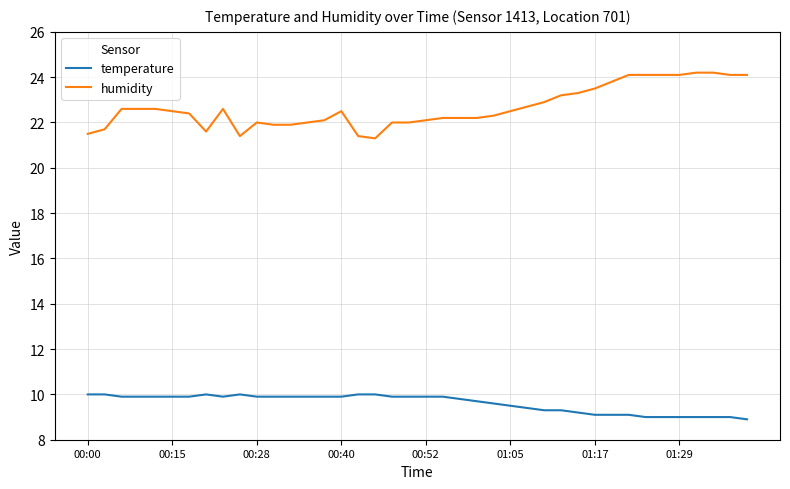

What is the difference between the maximum and minimum values in the temperature series?

1.1